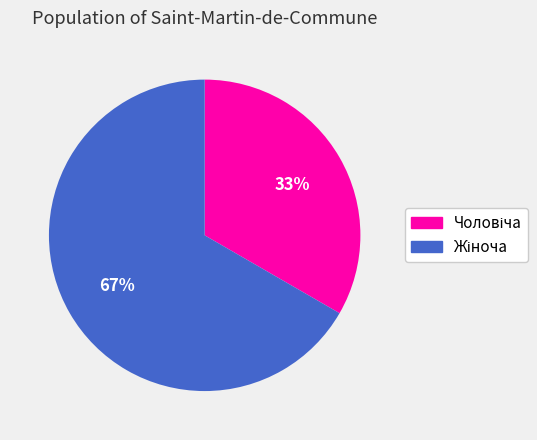

To the nearest percent, what is the average slice percentage?

50%